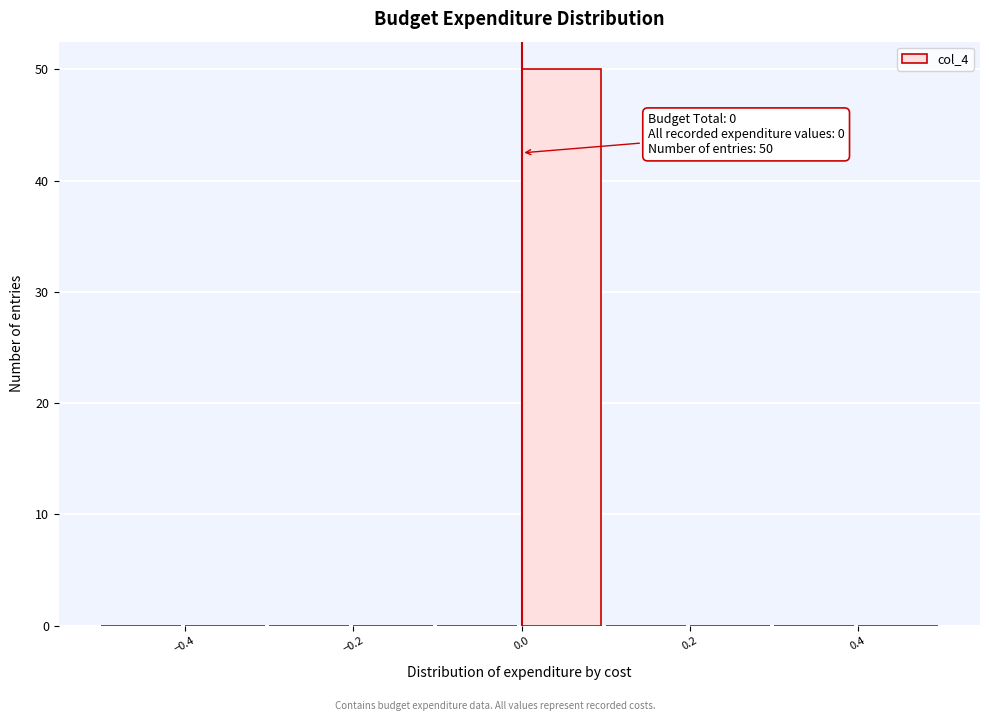

Over which range of the x-axis is the bar tallest?

0.0 to 0.1